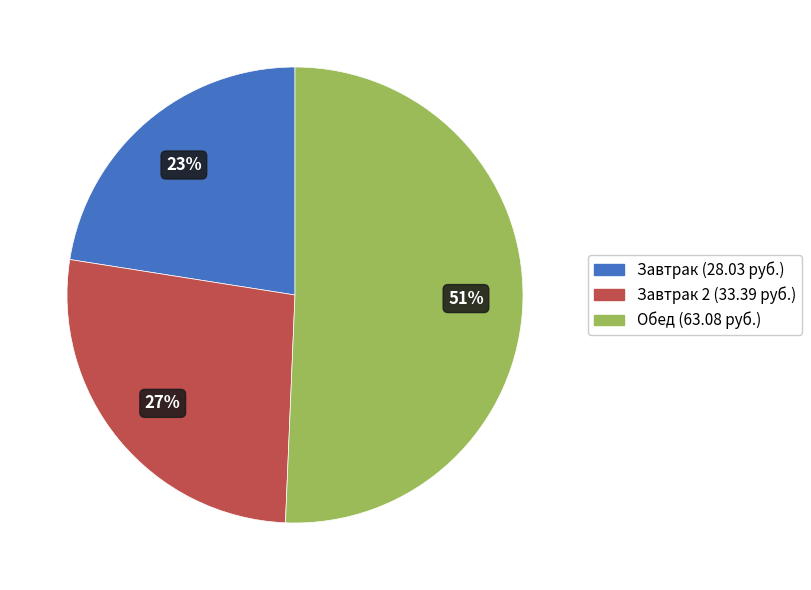

Which slice is the smallest?

Завтрак (28.03 руб.)